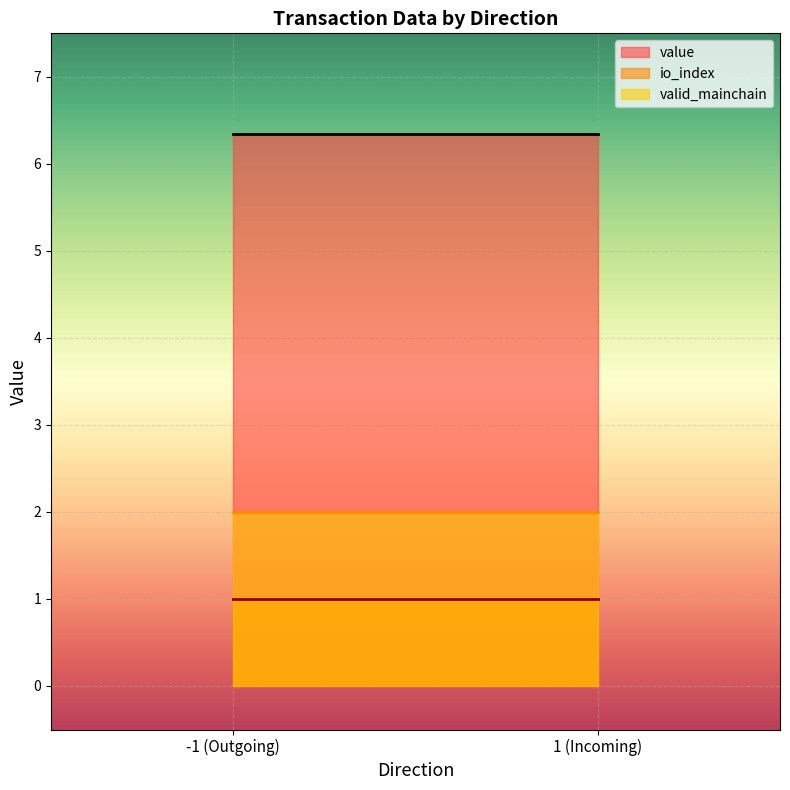

What is the maximum value shown in the chart?

6.3